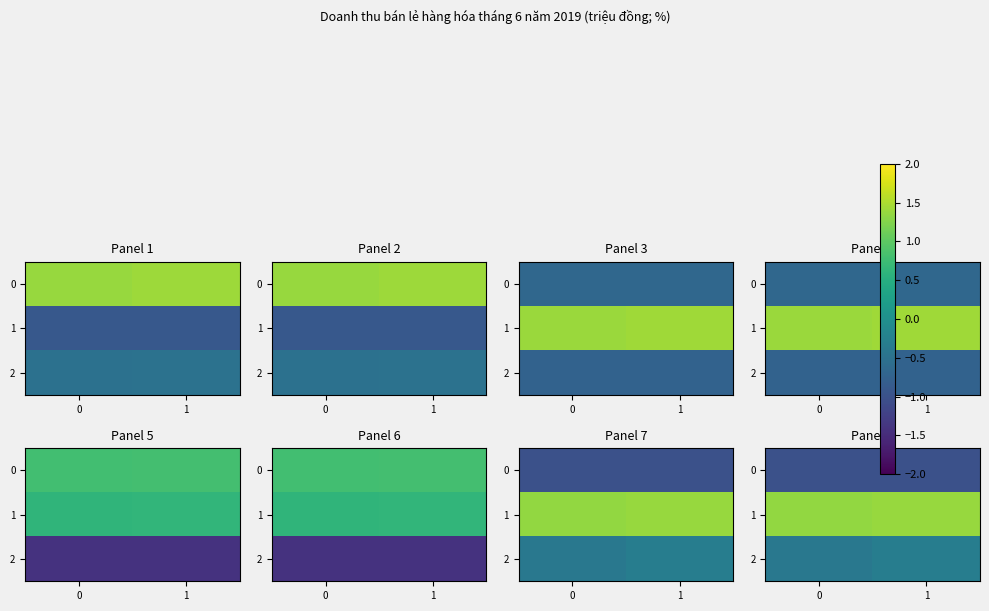

What is the minimum value for 0?

-1.0